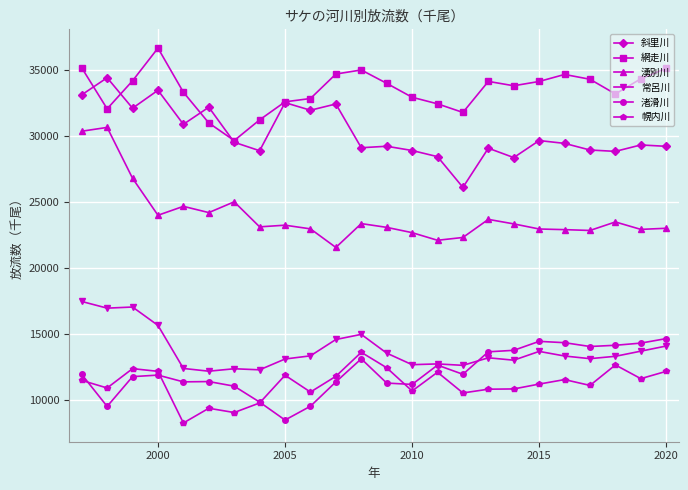

What is the value of the 斜里川 point at the 21st from the left?

28960